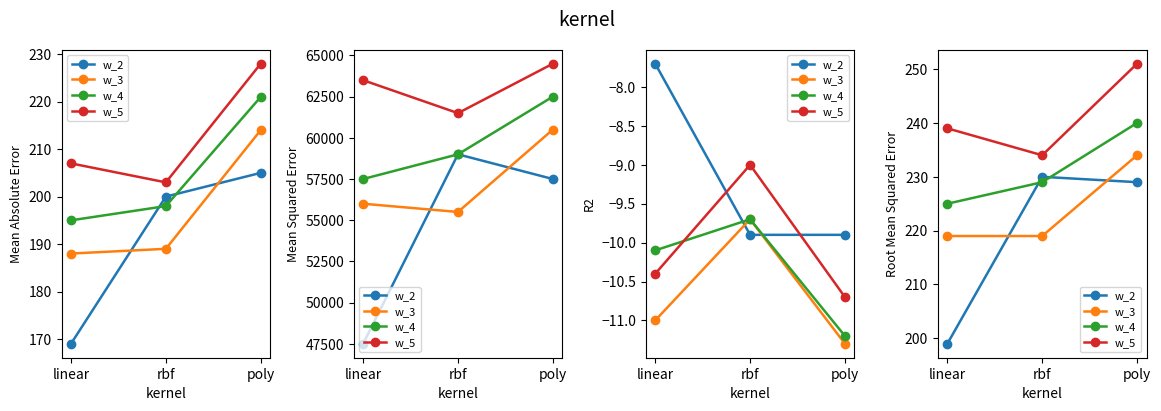

What is the label of the 2nd point from the right?

rbf